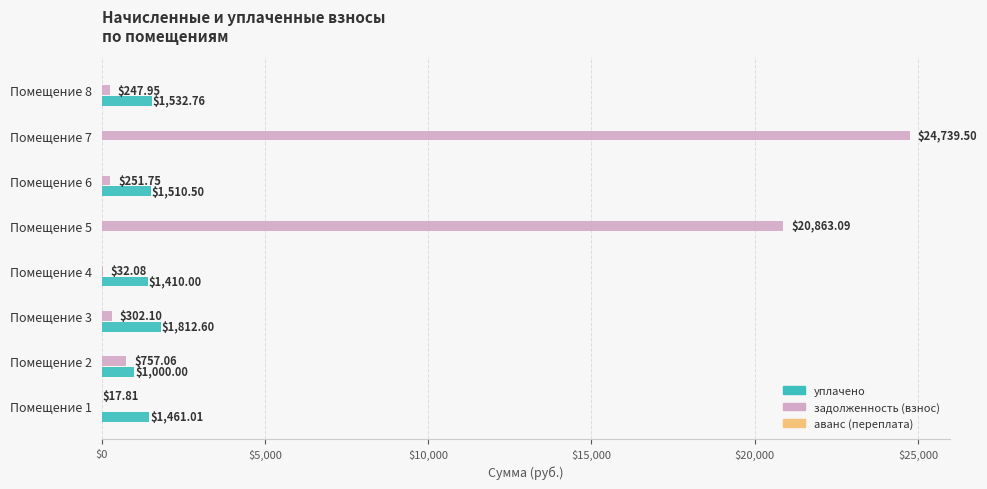

What is the sum of all уплачено values?

8726.9